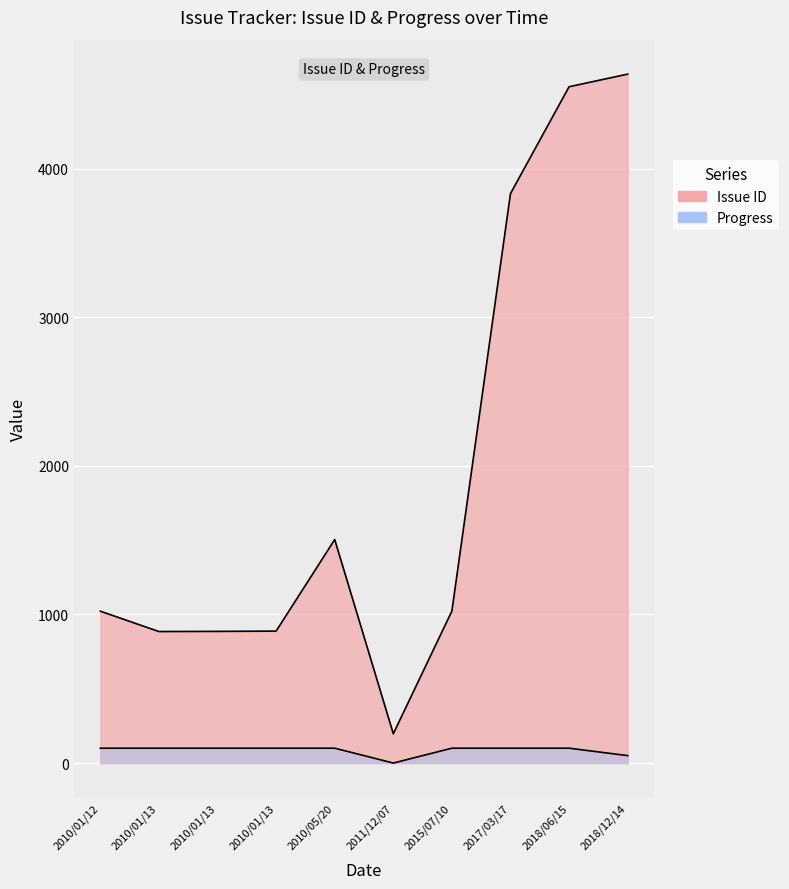

True or false: Issue ID has more than 1 interior local peaks.

False